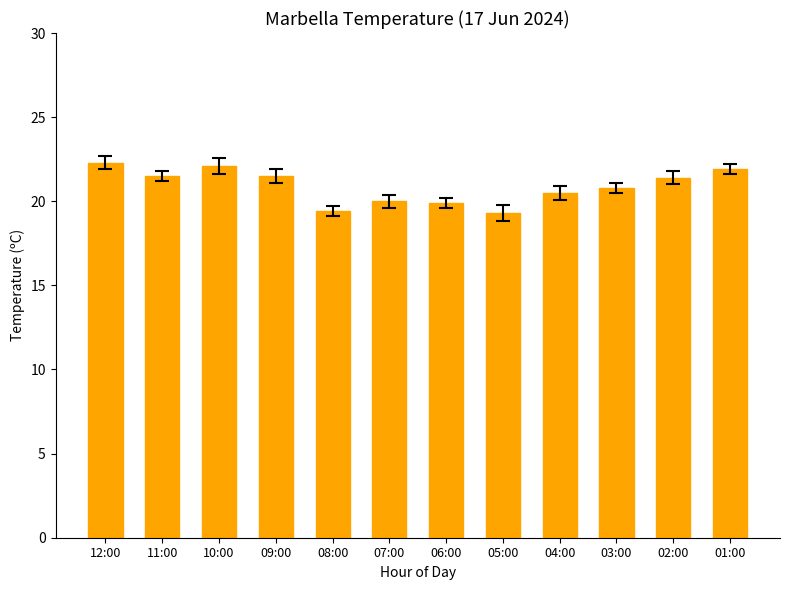

How many data points are above 21?

6